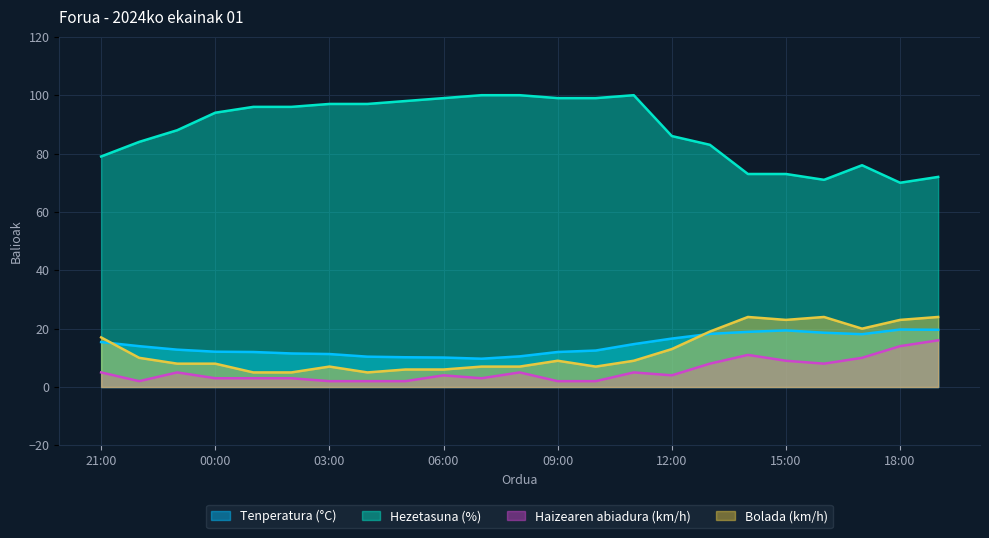

True or false: Haizearen abiadura (km/h) and Bolada (km/h) intersect in this chart.

False